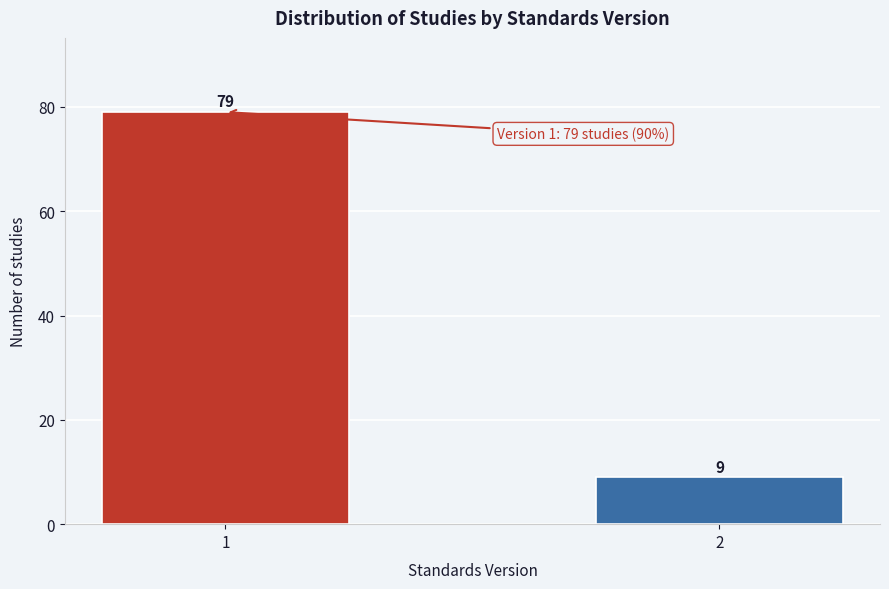

Reading left to right, what are all the values shown in this chart?

79	9